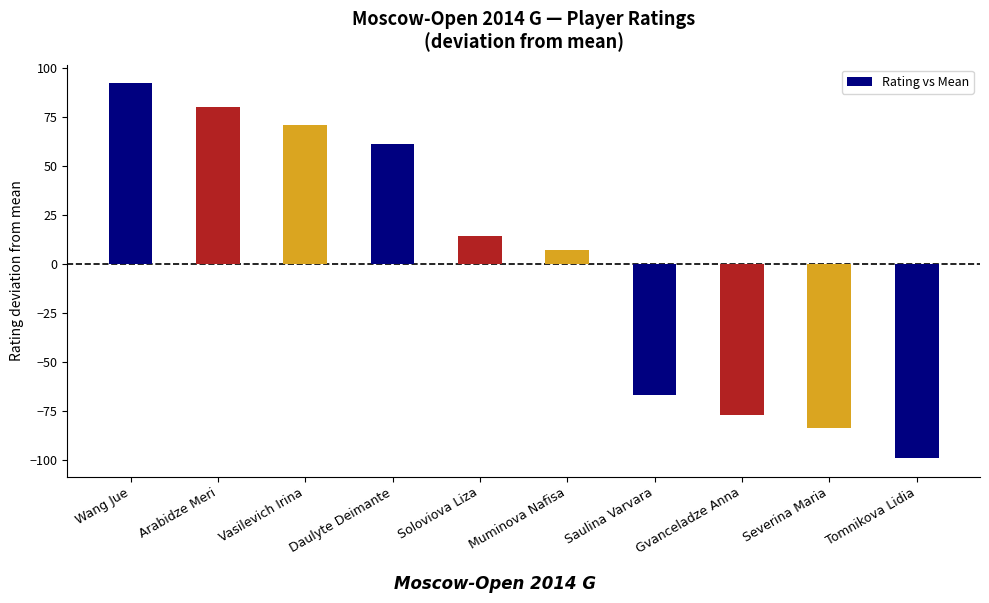

The value at Daulyte Deimante is 89.6. True or false?

False